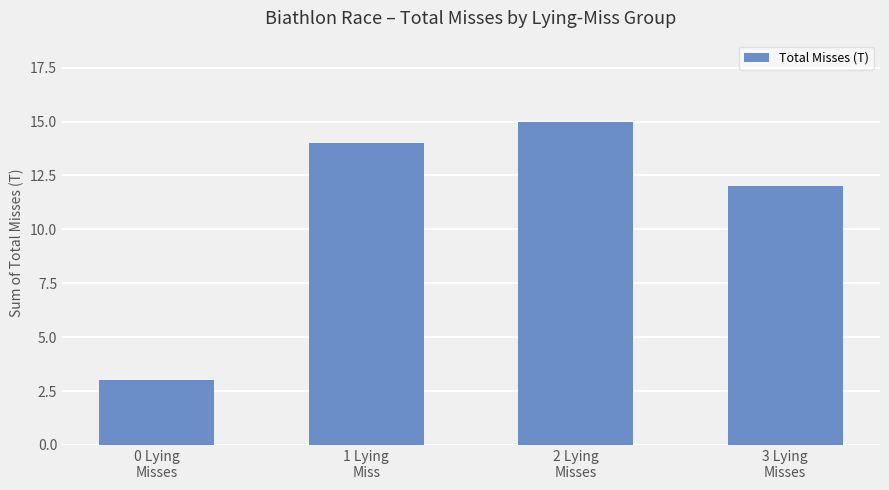

Reading left to right, transcribe all the data shown in this chart.

3	14	15	12